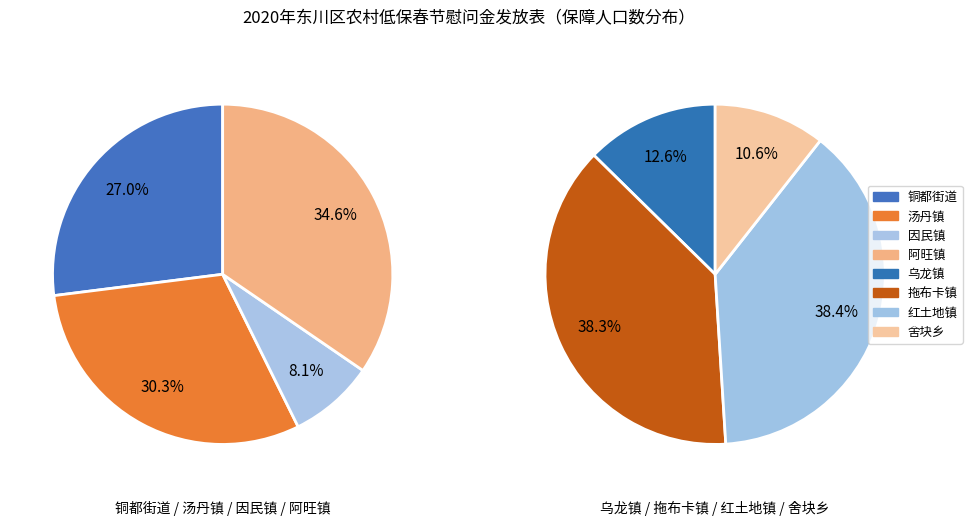

Between 阿旺镇 and 汤丹镇, which is larger?

阿旺镇